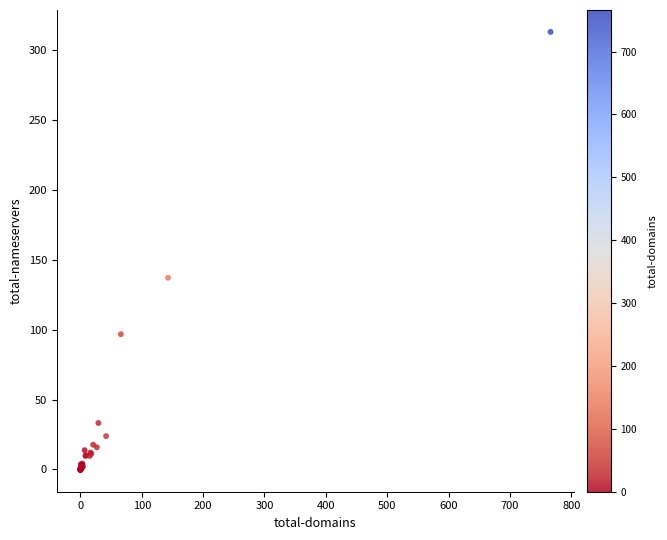

What Y value in the scatter plot is closest to 156?

137.1